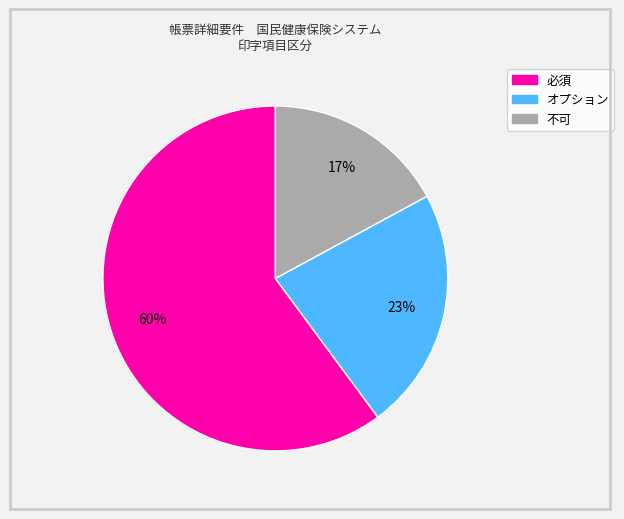

Is there any slice that represents more than half of the pie?

Yes